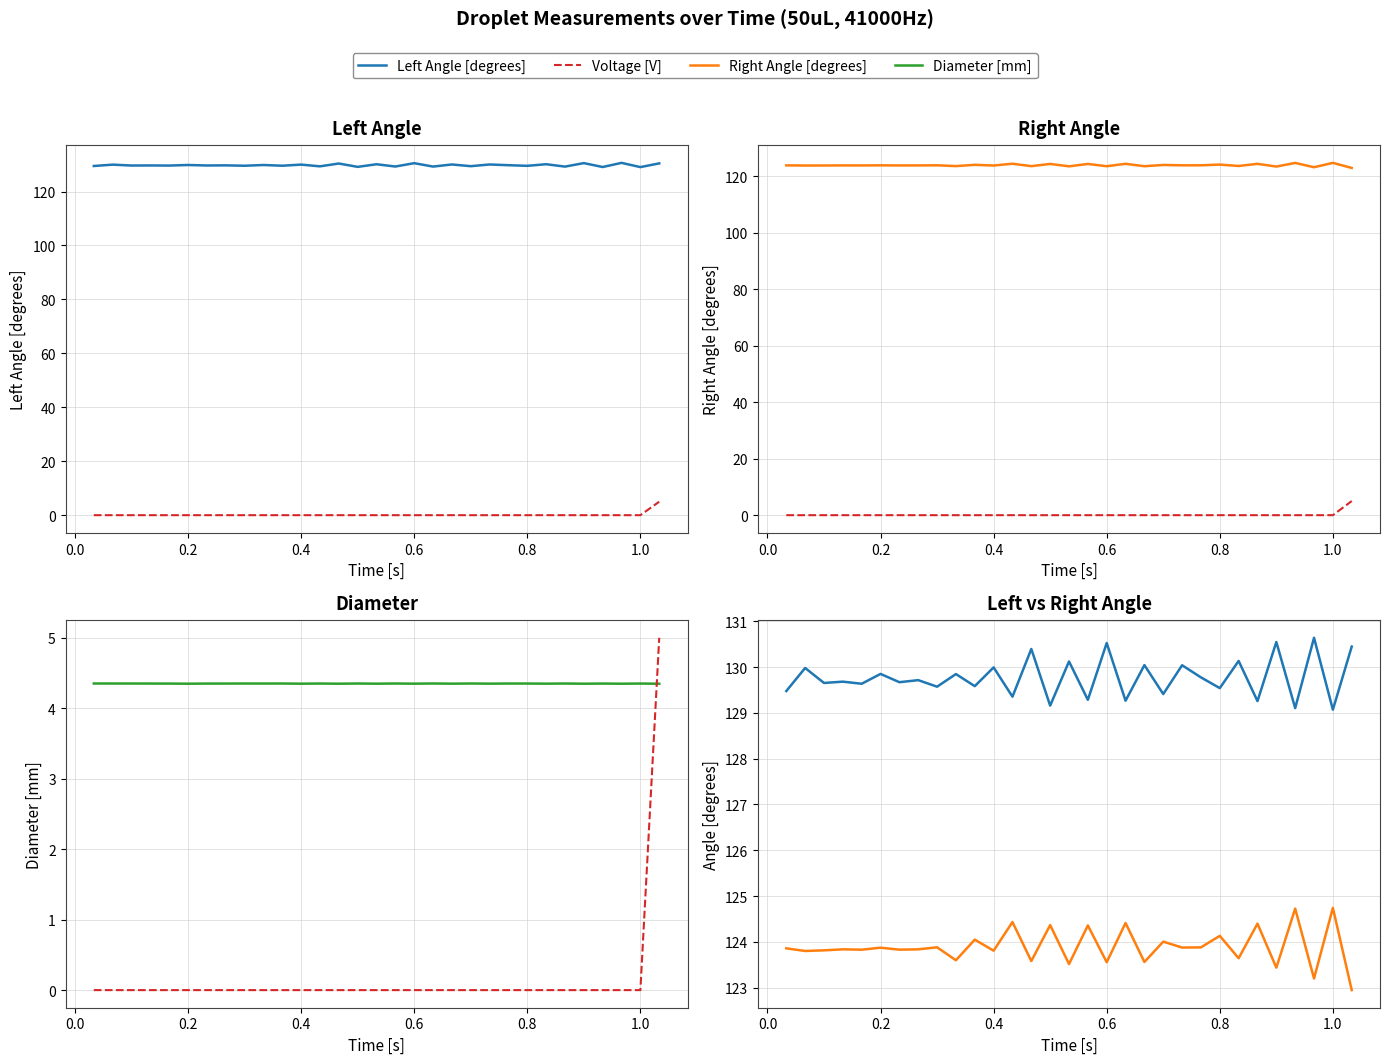

Which series has the largest total across all categories?

Left Angle [degrees]